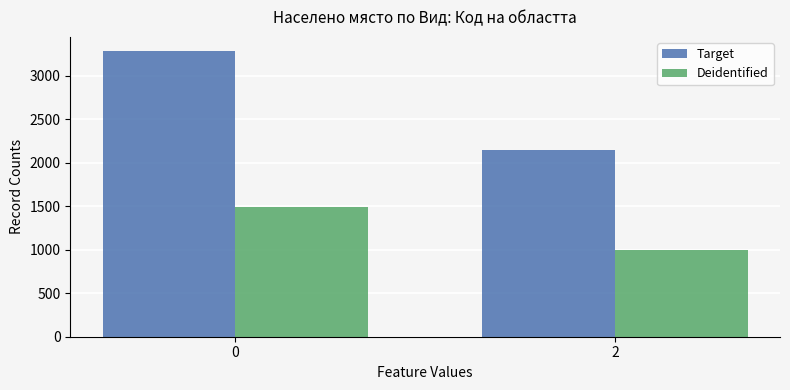

The Target series shows 3285 at 0. True or false?

True